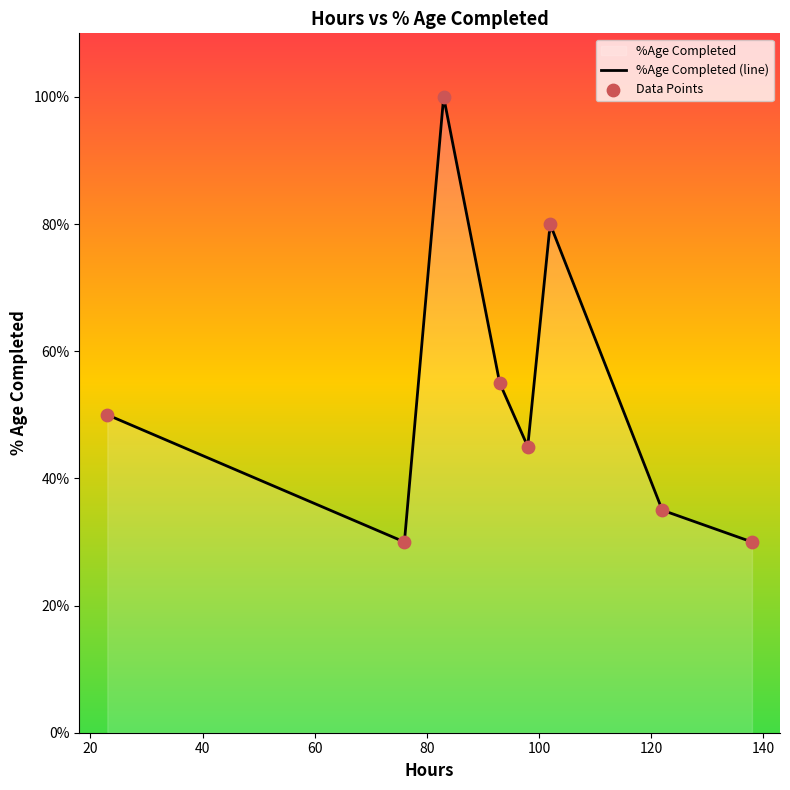

What is the change in value from 122 to 102?

+0.5